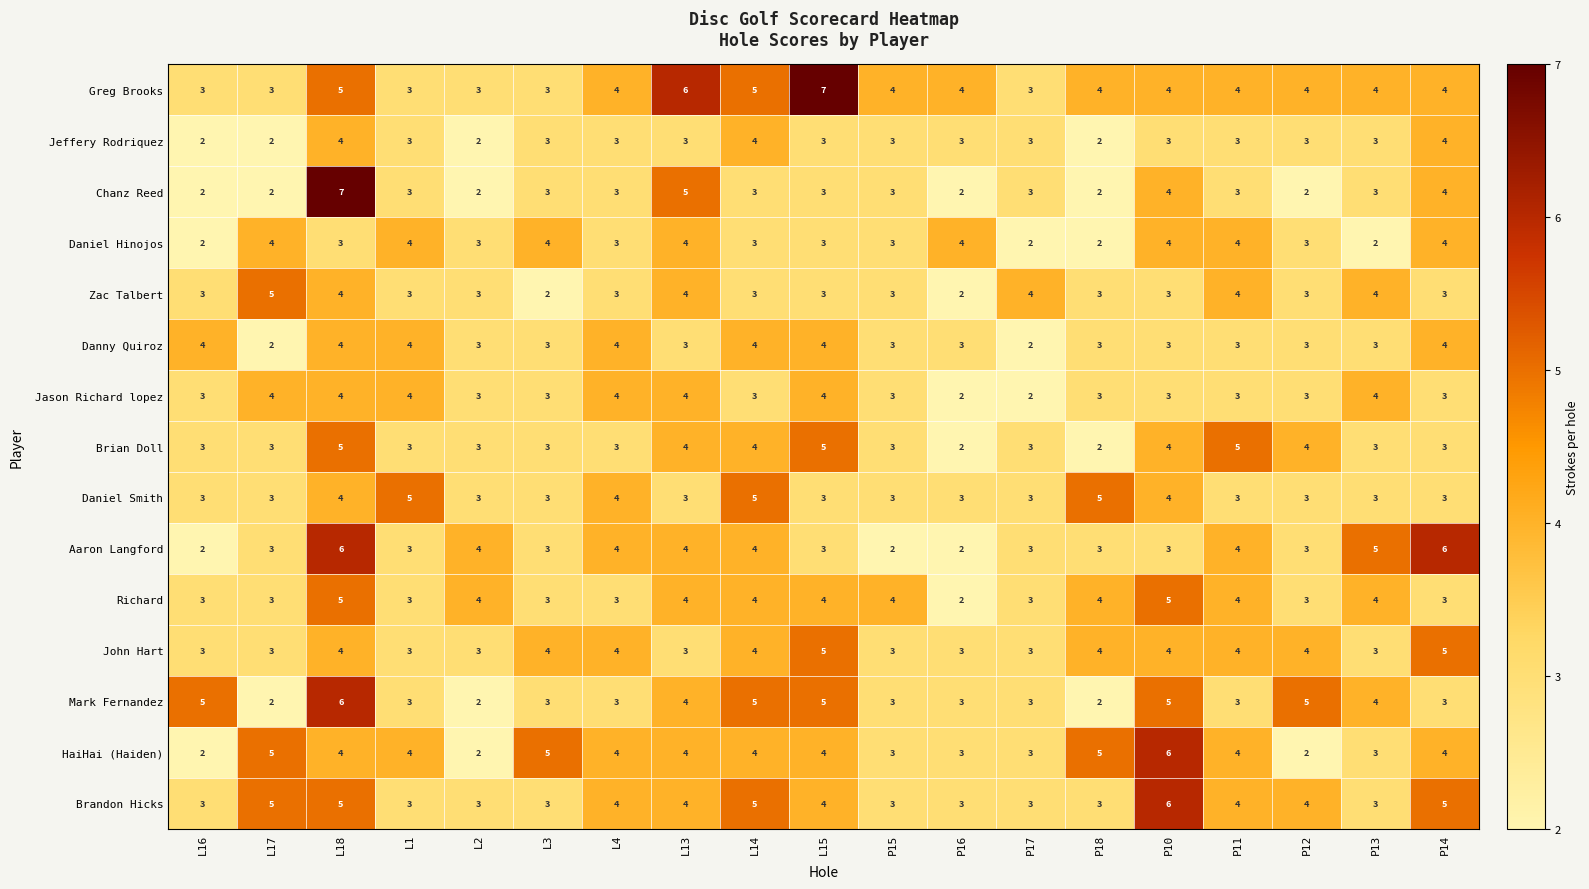

How many distinct data groups are displayed?

15